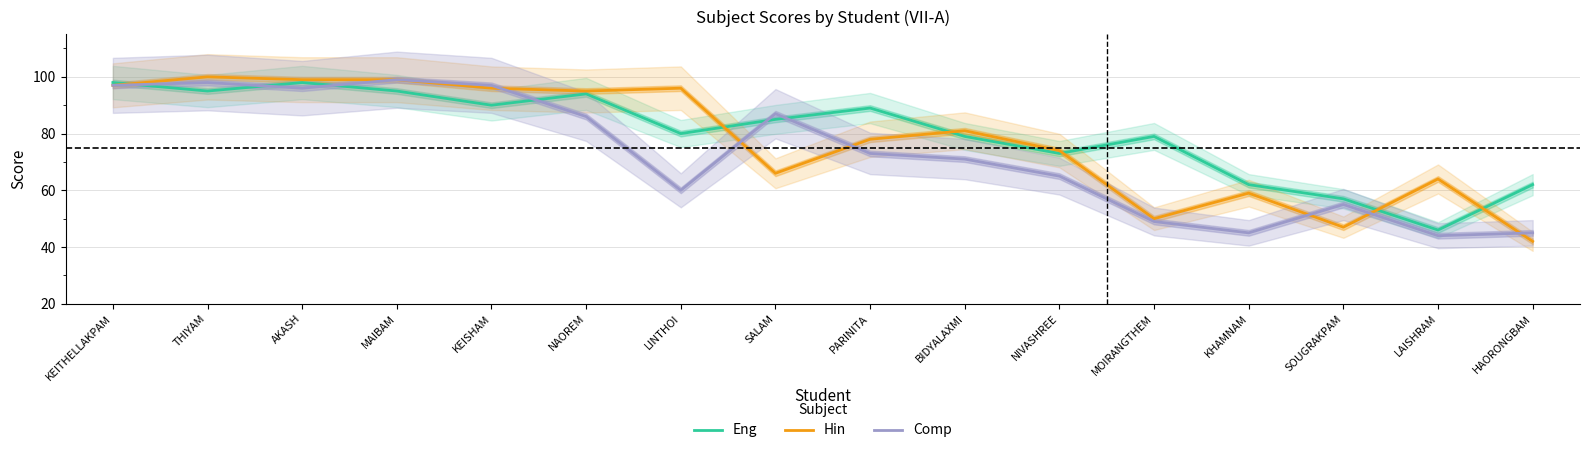

Reading left to right, extract all data points from this chart.

Eng: 98	95	98	95	90	94	80	85	89	79	73	79	62	57	46	62
Hin: 97	100	99	99	96	95	96	66	78	81	74	50	59	47	64	42
Comp: 97	98	96	99	97	86	60	87	73	71	65	49	45	55	44	45